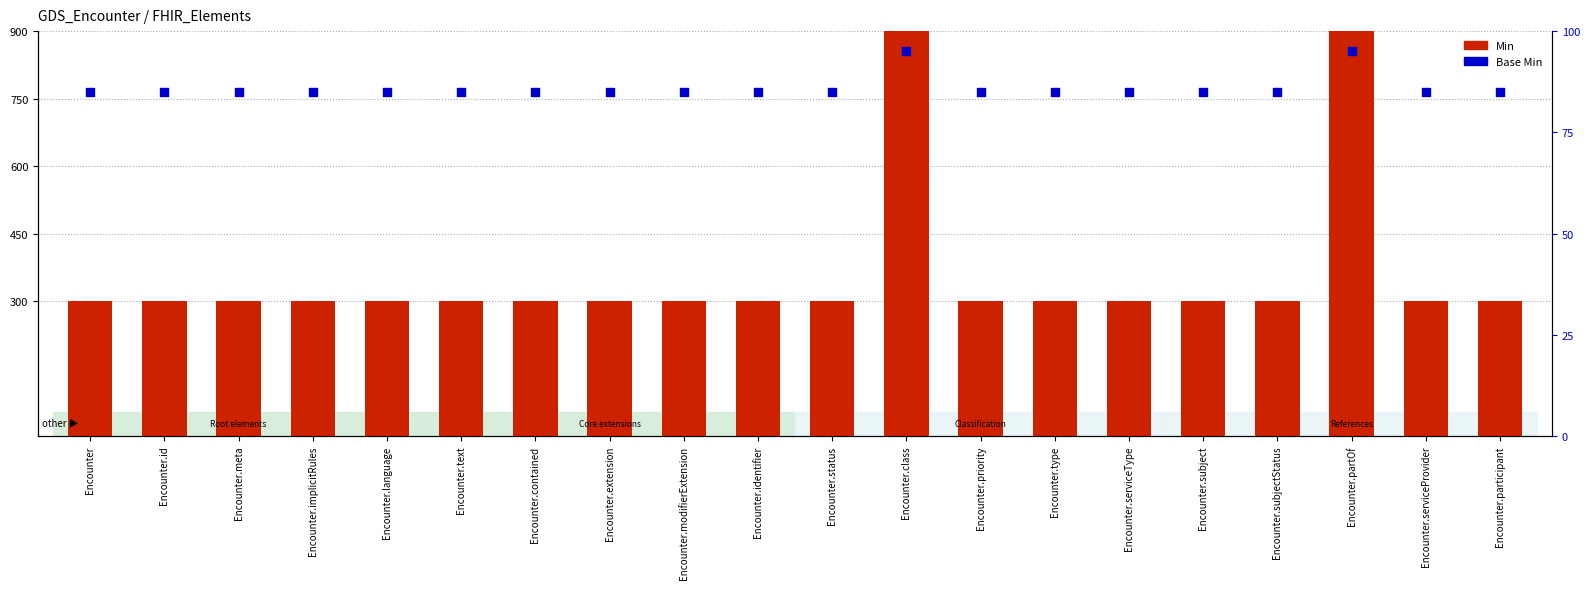

At which category is the sum across all series the highest?

Encounter.class